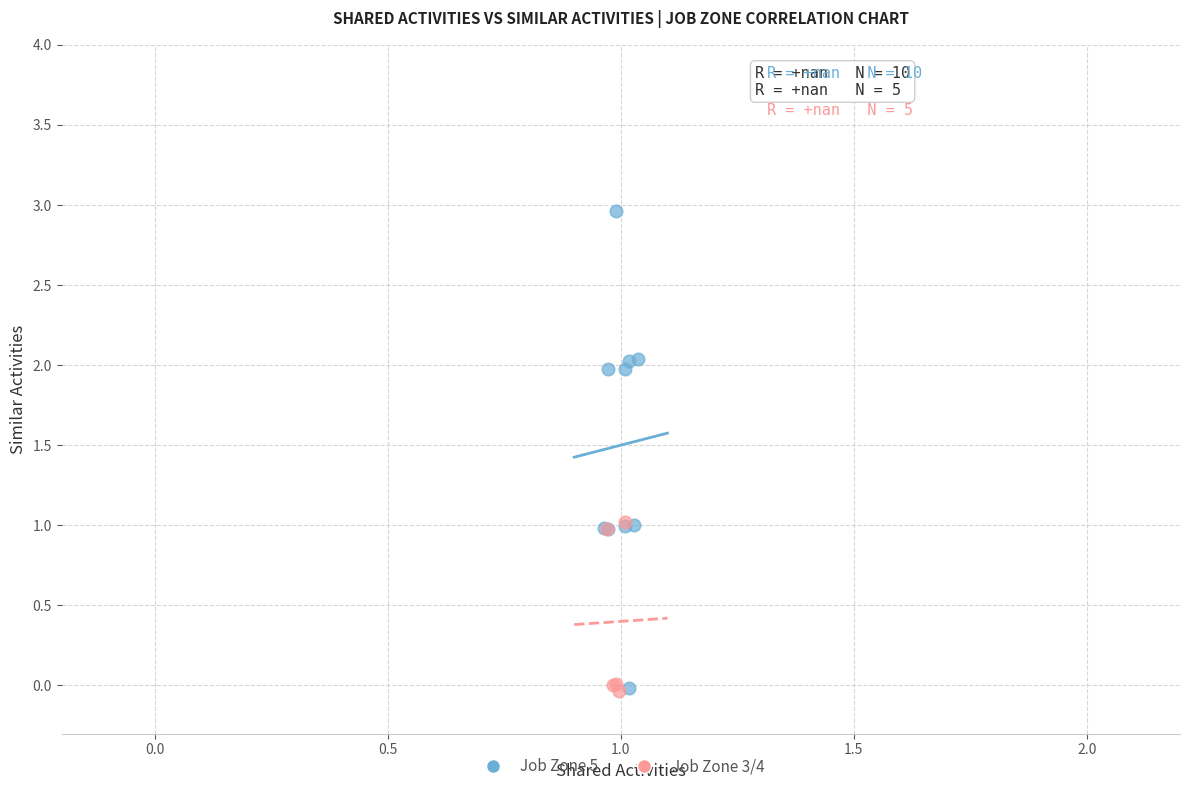

What are all the series names shown in the legend?

Job Zone 5, Job Zone 3/4